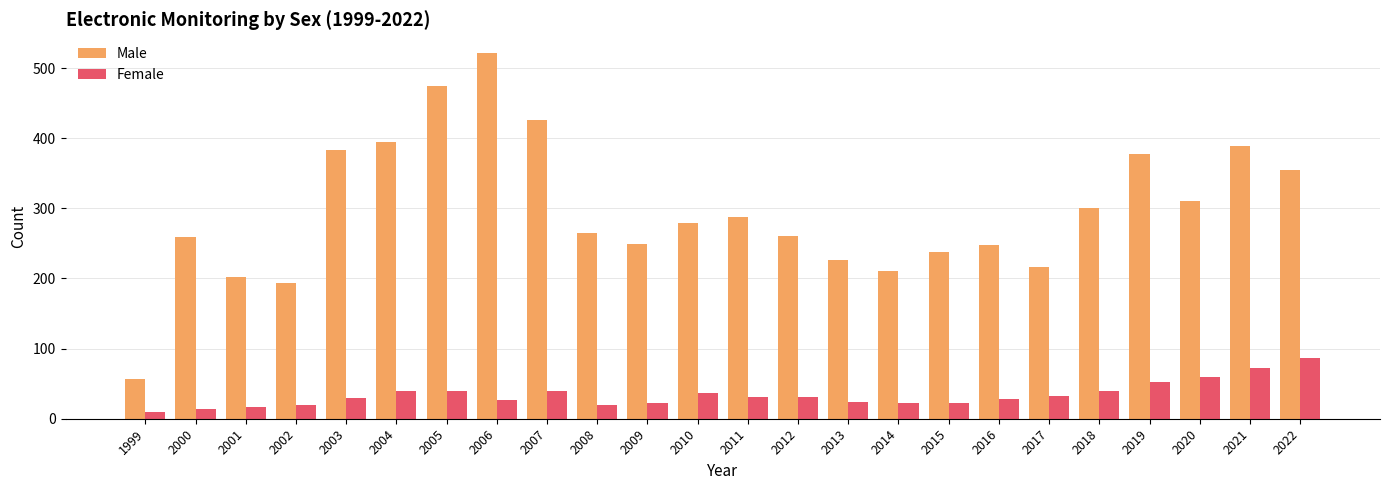

What is the difference between the second highest and minimum values in the Male series?

418